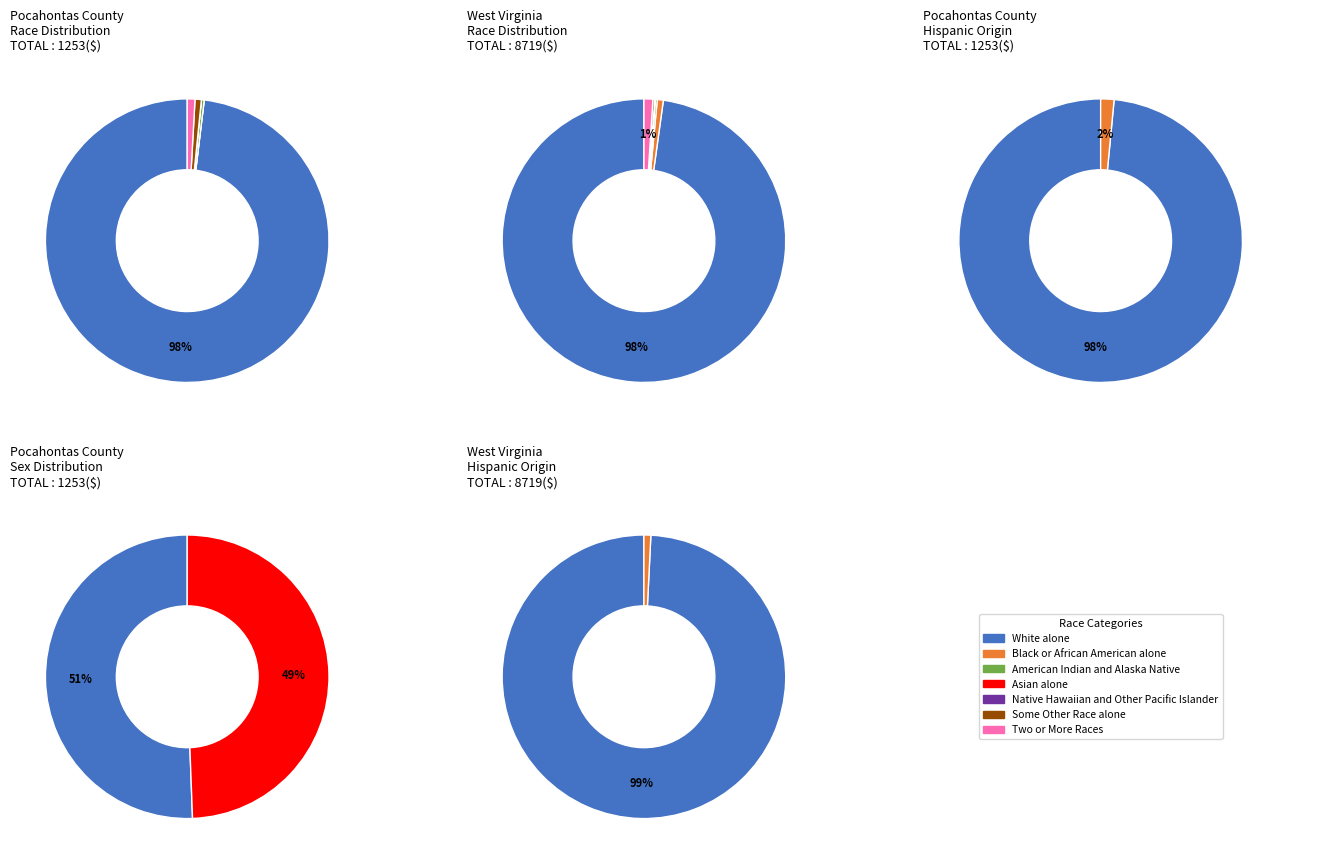

Combined, do Some Other Race alone and Two or More Races account for over 50%?

No